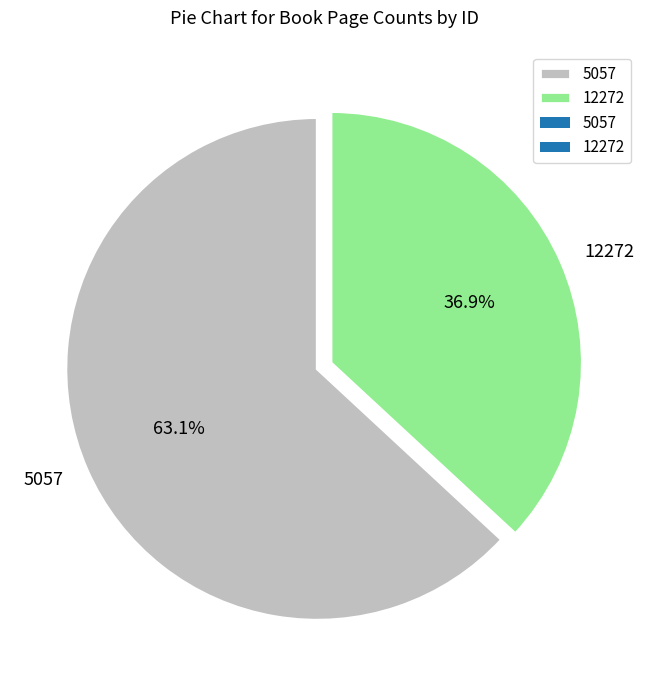

To the nearest percent, what is the difference between the 5057 and 12272 slice percentages?

26%